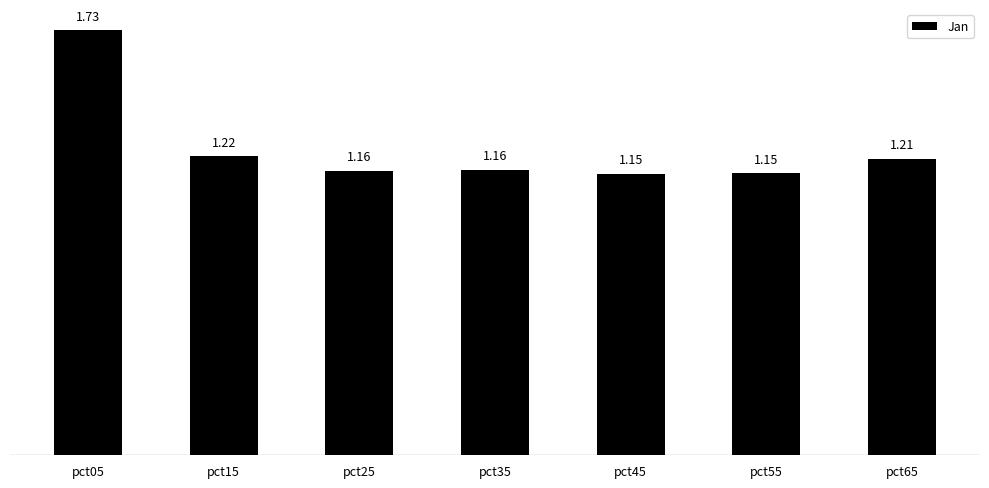

What is the average value?

1.3